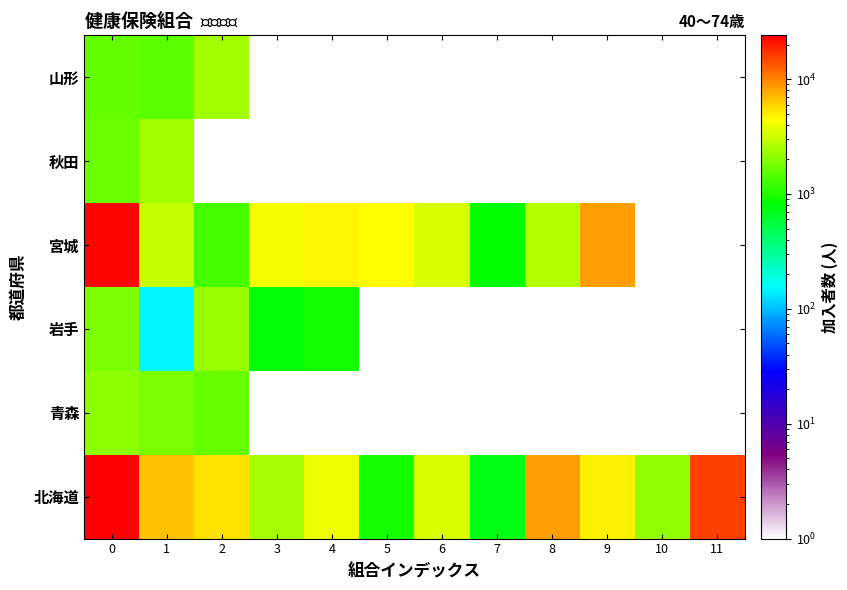

At how many categories does at least one series exceed 6465?

5